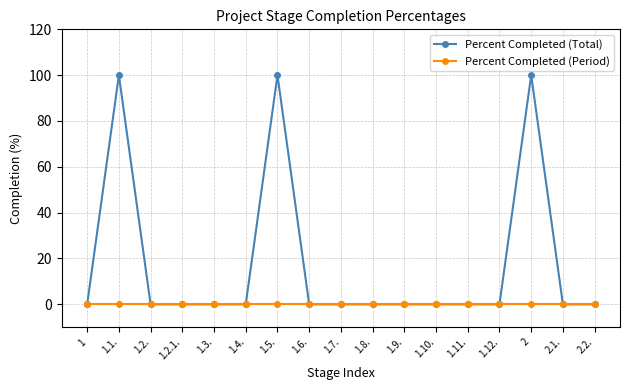

List the series in order of their peak value, highest first.

Percent Completed (Total), Percent Completed (Period)